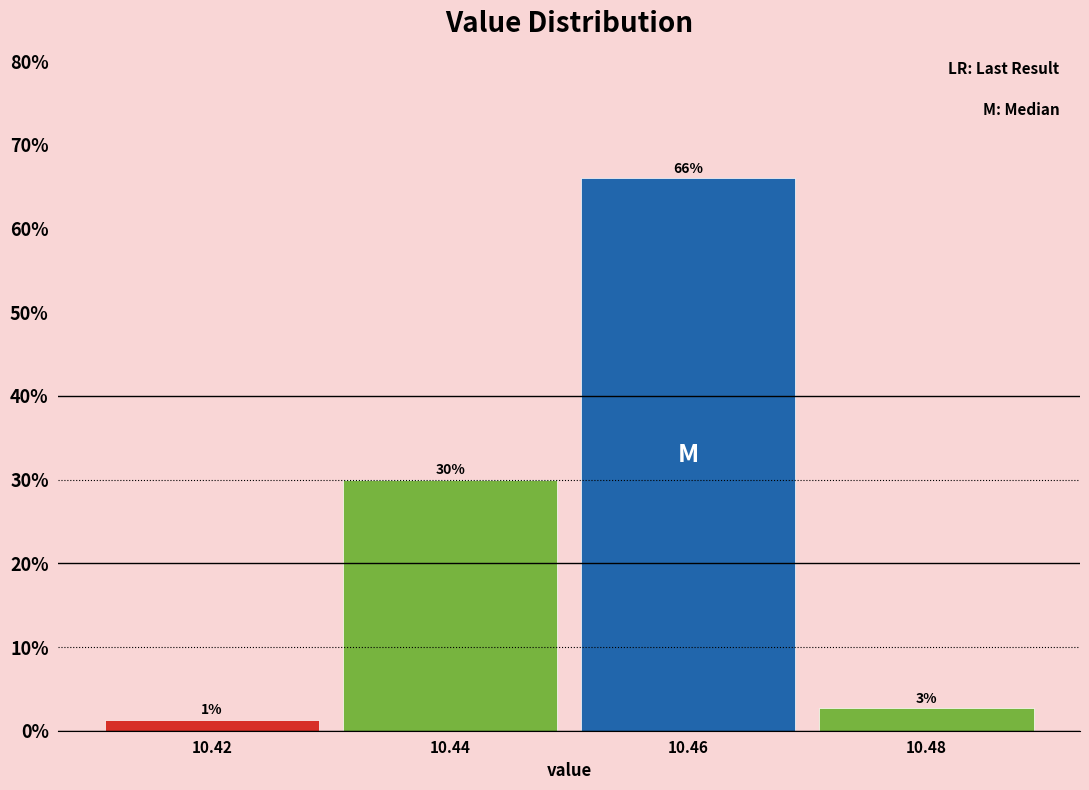

Which range on the x-axis has the tallest bar?

10.45 to 10.47